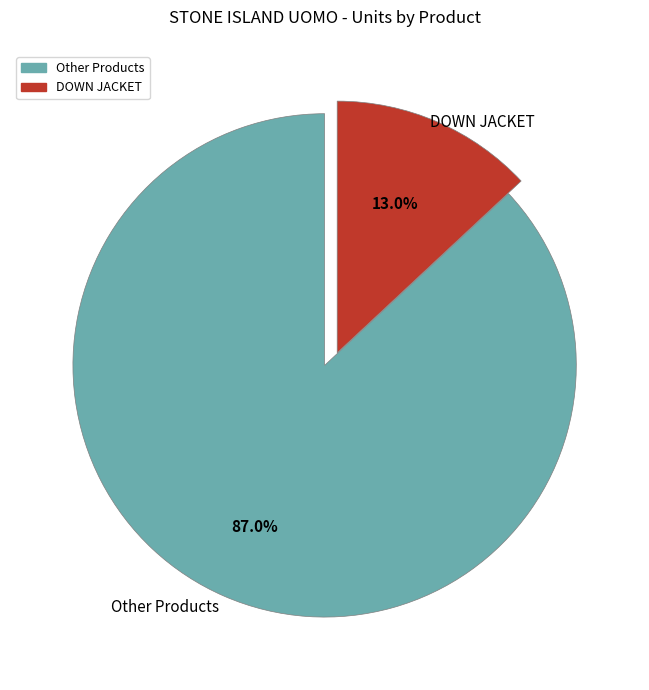

To the nearest percent, what is the difference between the largest and smallest slice percentages?

74%